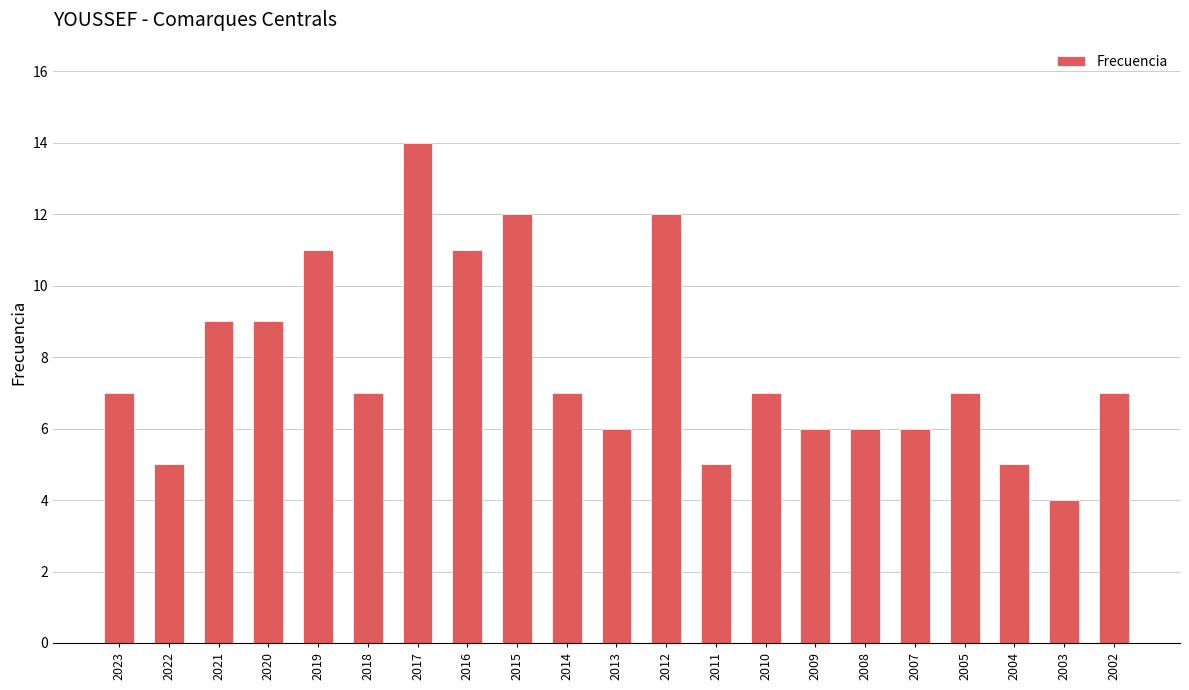

What value does the data have at 2005?

7